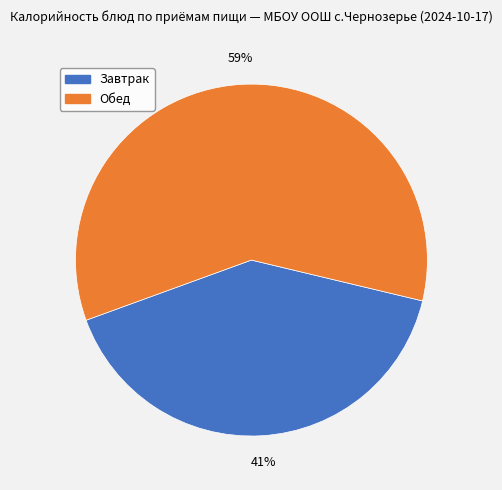

To the nearest percent, what is the average slice percentage?

50%